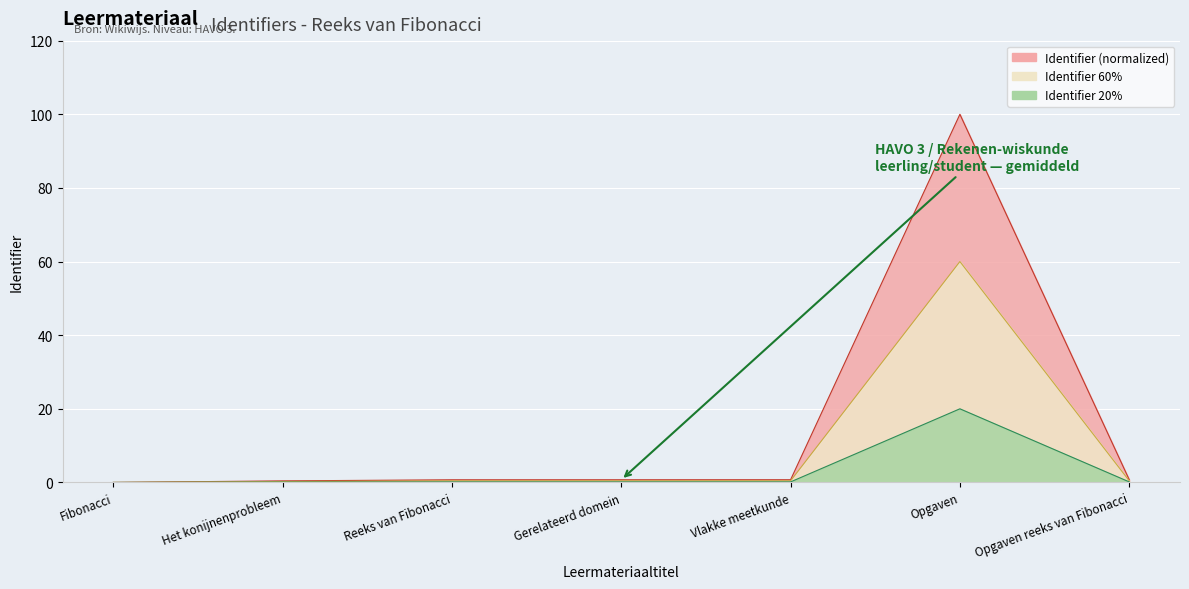

What is the sum of all values?

103.4